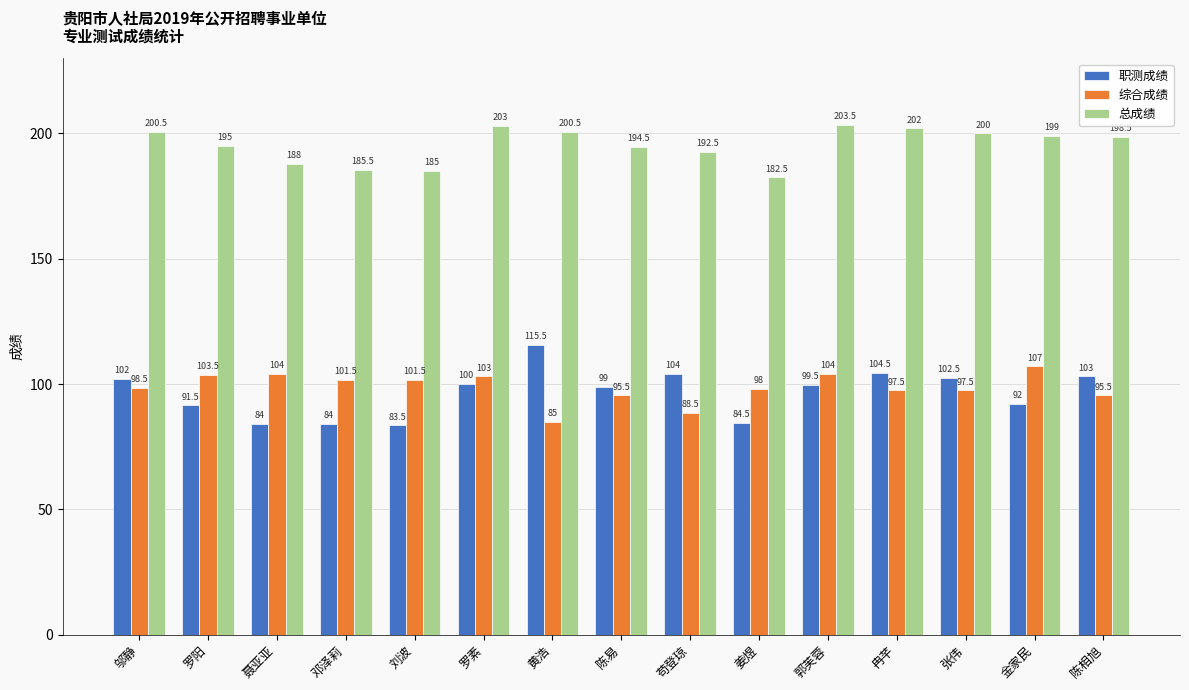

At how many categories does at least one series exceed 91?

15